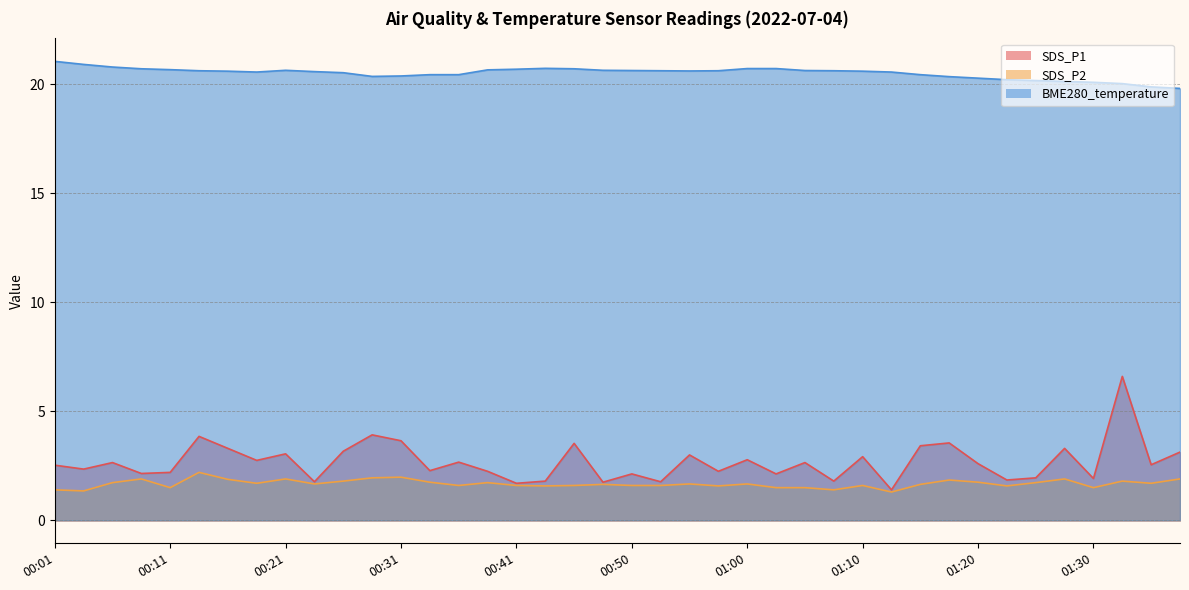

Rank the series at 00:16 from lowest to highest value.

SDS_P2, SDS_P1, BME280_temperature